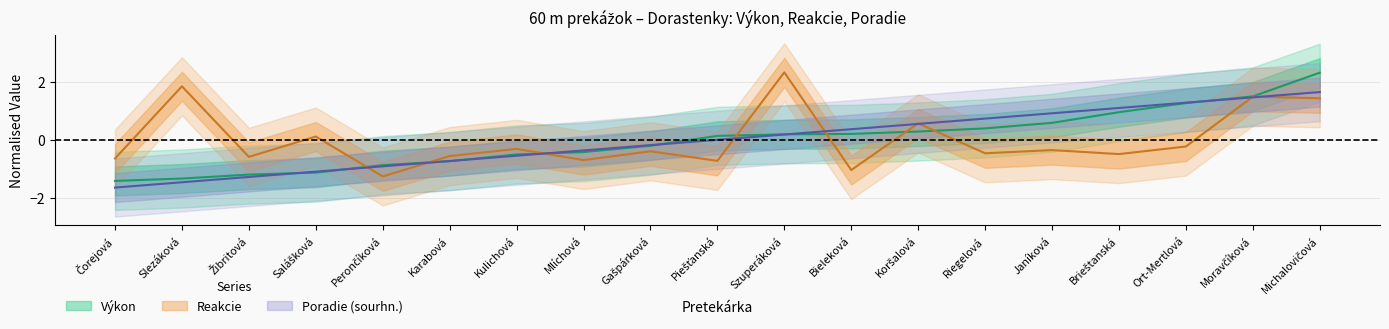

What is the spread (max minus min) of values at Žibritová?

0.7